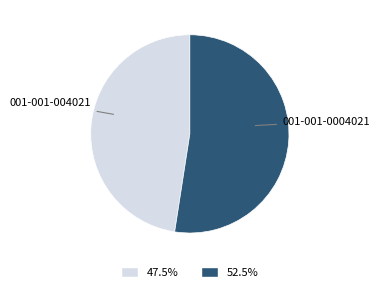

Is there any slice that represents more than half of the pie?

Yes